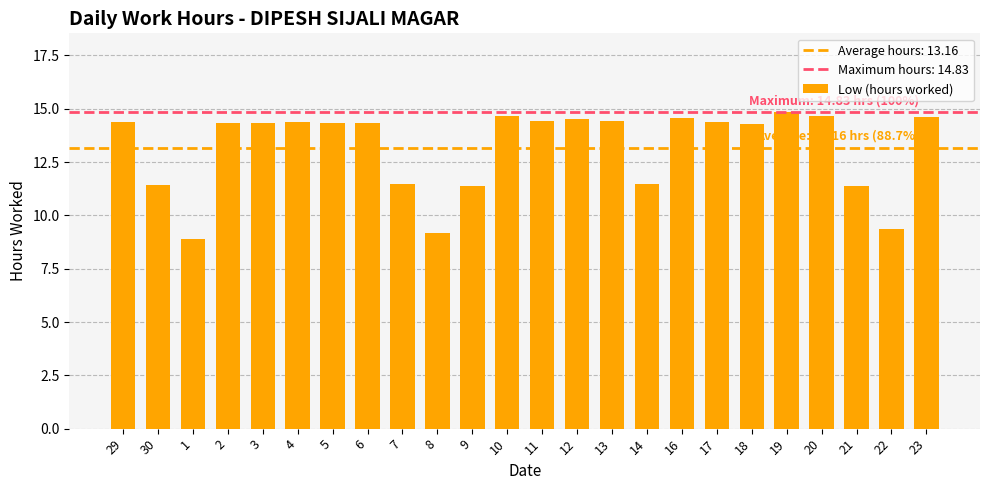

Are the bars grouped side by side (vs. stacked)?

No